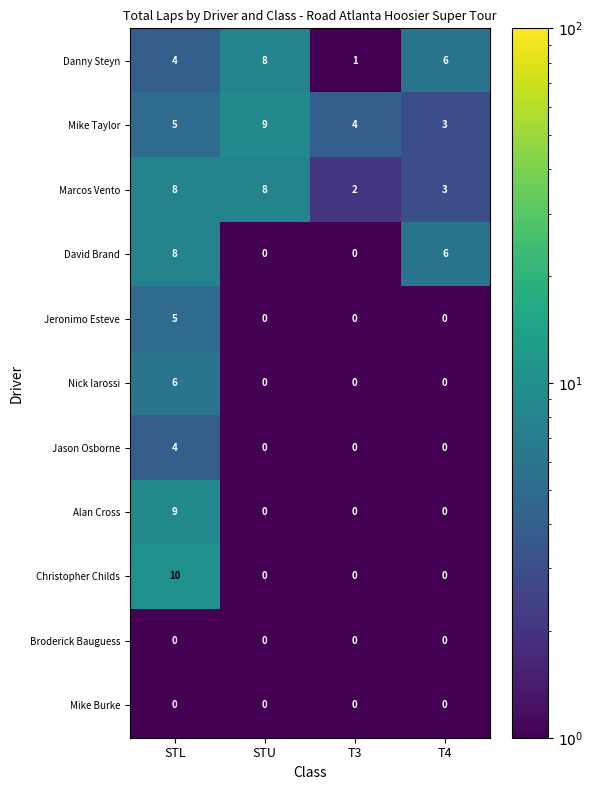

What is the sum of the Nick Iarossi values at STL and T3?

6